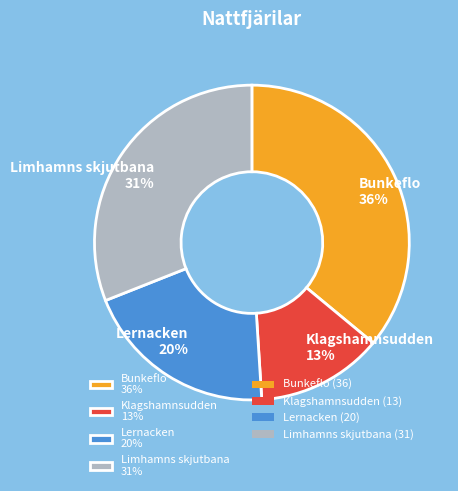

Is the sum of Lernacken and Klagshamnsudden greater than half?

No